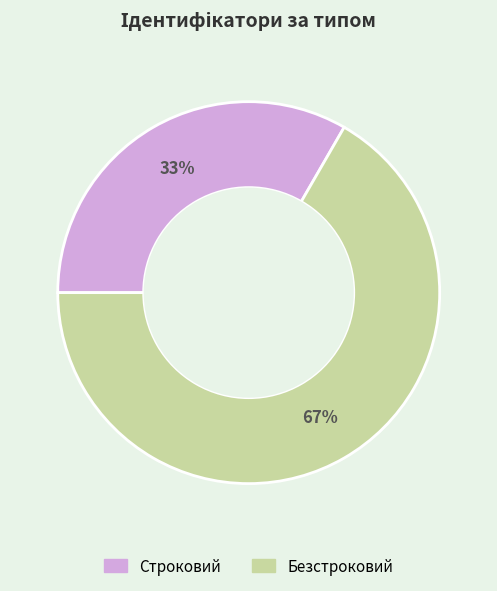

True or false: Строковий accounts for 33% of the total.

True